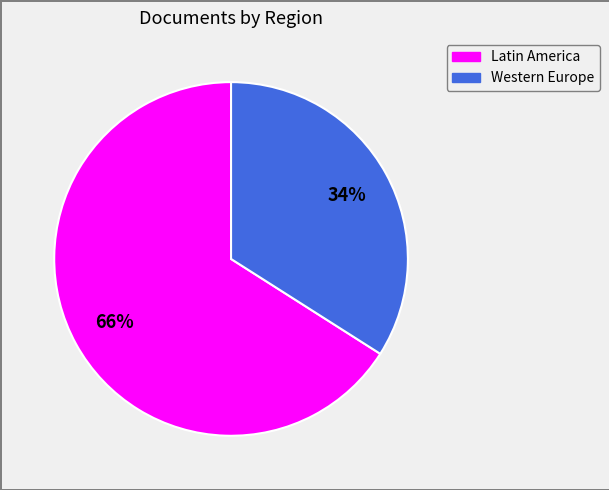

Is there a majority slice in this chart?

Yes